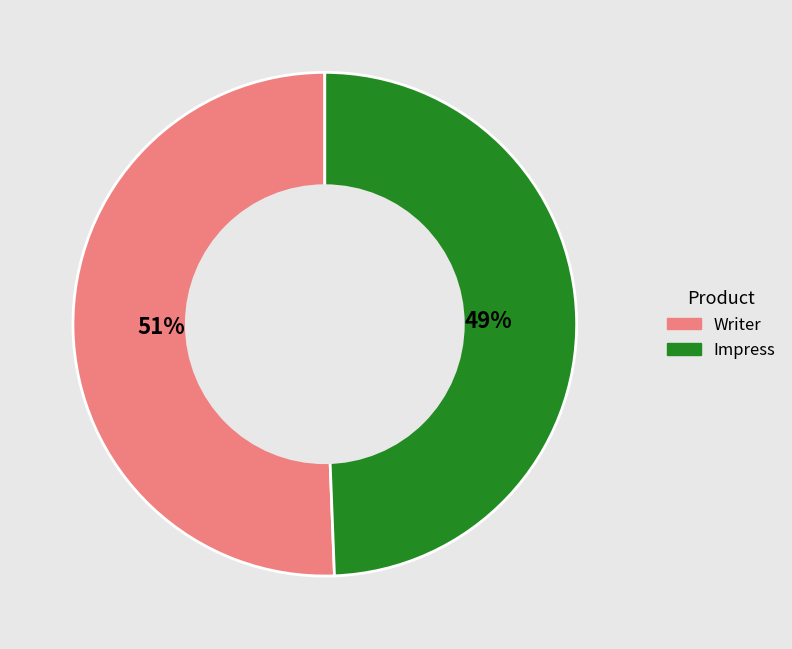

Do Impress and Writer together represent more than half of the pie?

Yes